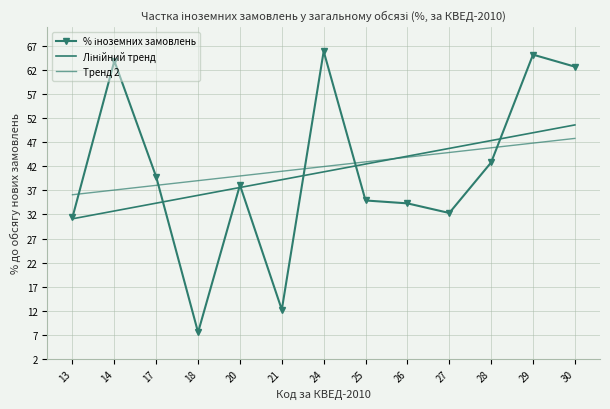

List the labels in order of Тренд 2 value, largest first.

30, 29, 28, 27, 26, 25, 24, 21, 20, 18, 17, 14, 13